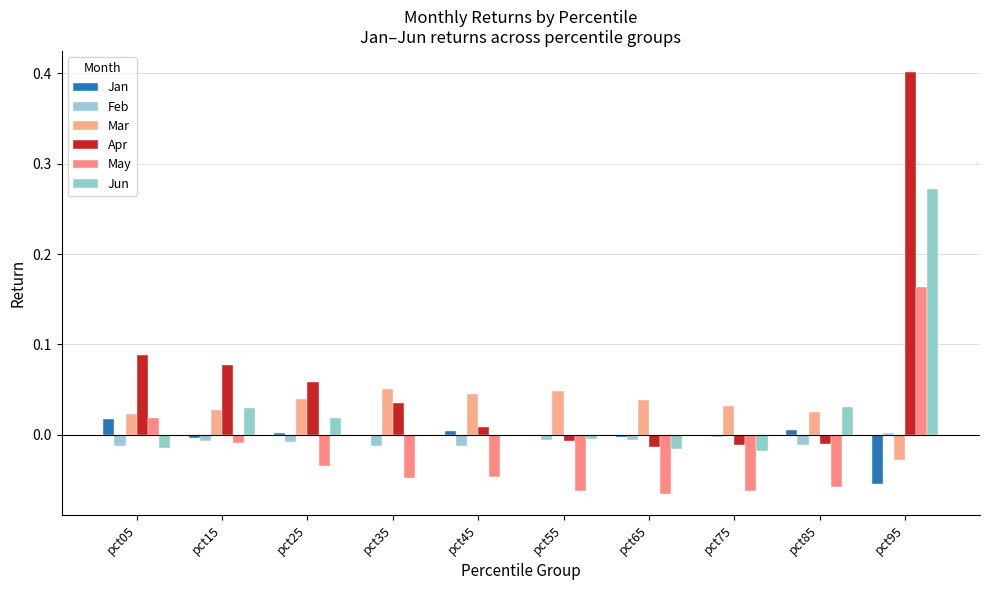

Does the chart contain stacked bars?

No